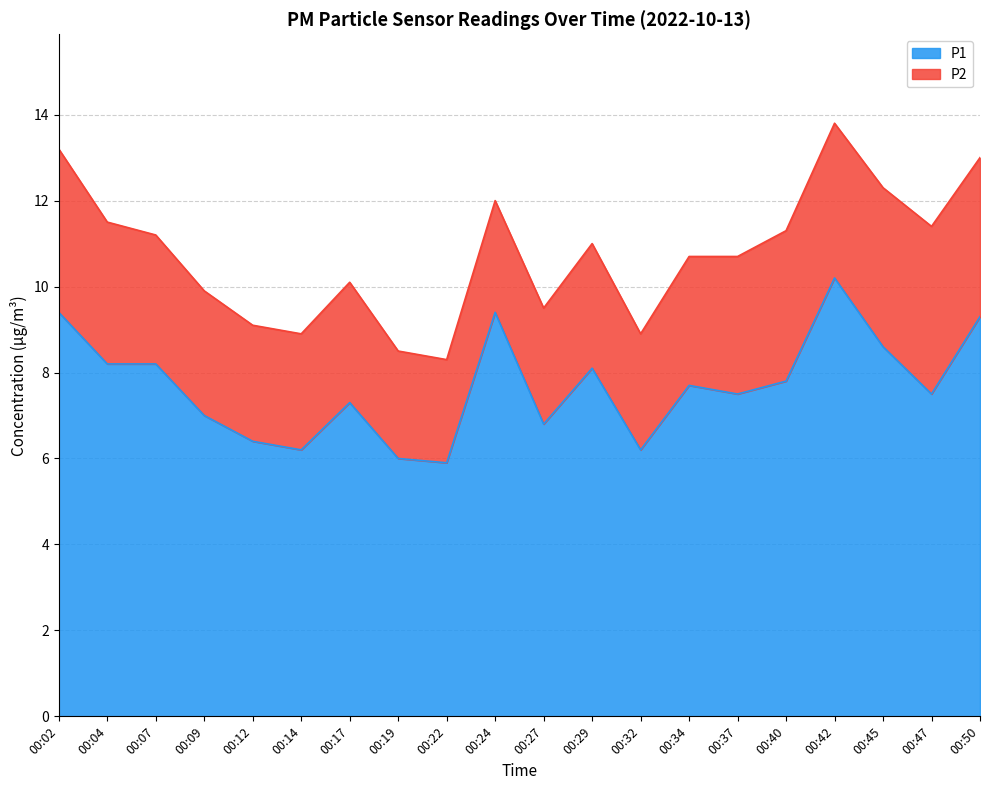

At which category does the chart reach its peak across all series?

00:42